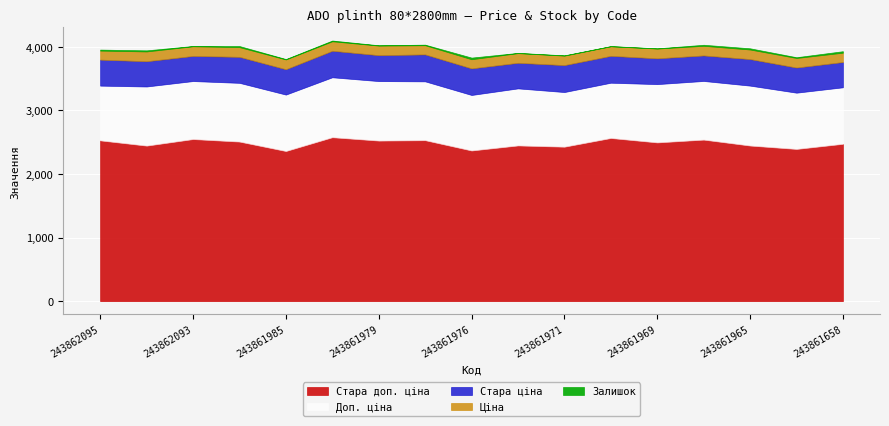

True or false: Доп. ціна has a value of 362.1 at 243862095.

False